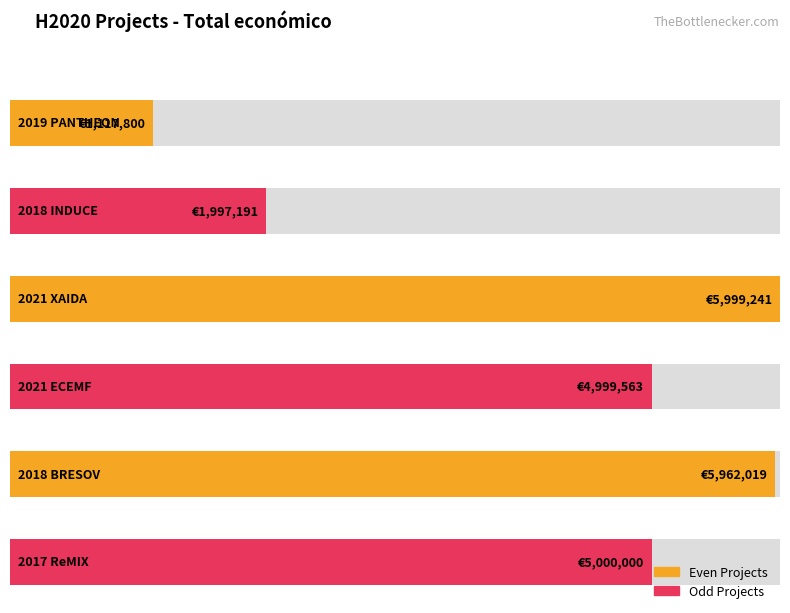

What is the value of the 2nd bar from the left?

1997191